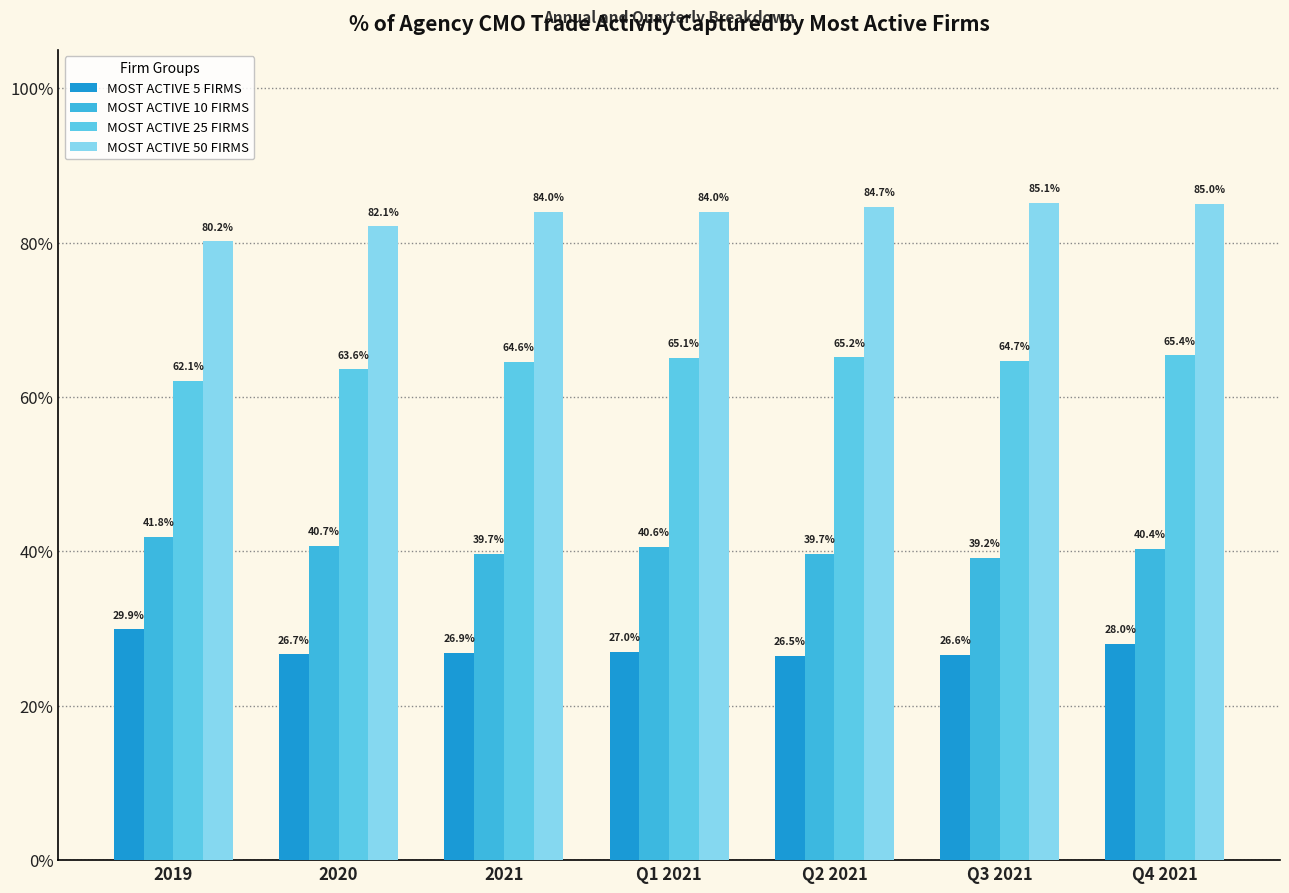

Reading left to right, extract all data points from this chart.

MOST ACTIVE 5 FIRMS: 0.3	0.3	0.3	0.3	0.3	0.3	0.3
MOST ACTIVE 10 FIRMS: 0.4	0.4	0.4	0.4	0.4	0.4	0.4
MOST ACTIVE 25 FIRMS: 0.6	0.6	0.6	0.7	0.7	0.6	0.7
MOST ACTIVE 50 FIRMS: 0.8	0.8	0.8	0.8	0.8	0.9	0.9